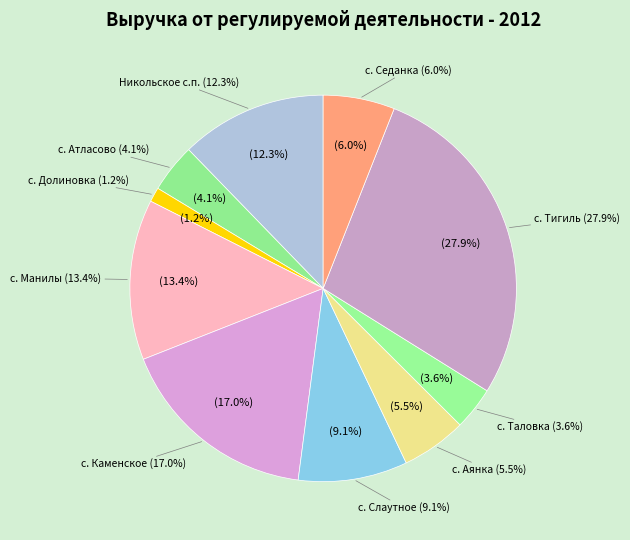

Is there a majority slice in this chart?

No